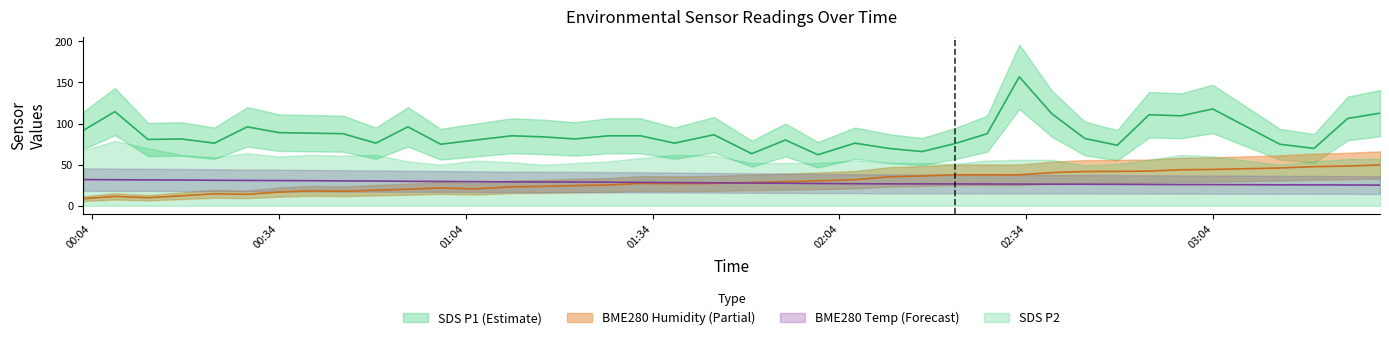

Where does the BME280_humidity series first go above 27?

2022/05/19 01:32:05